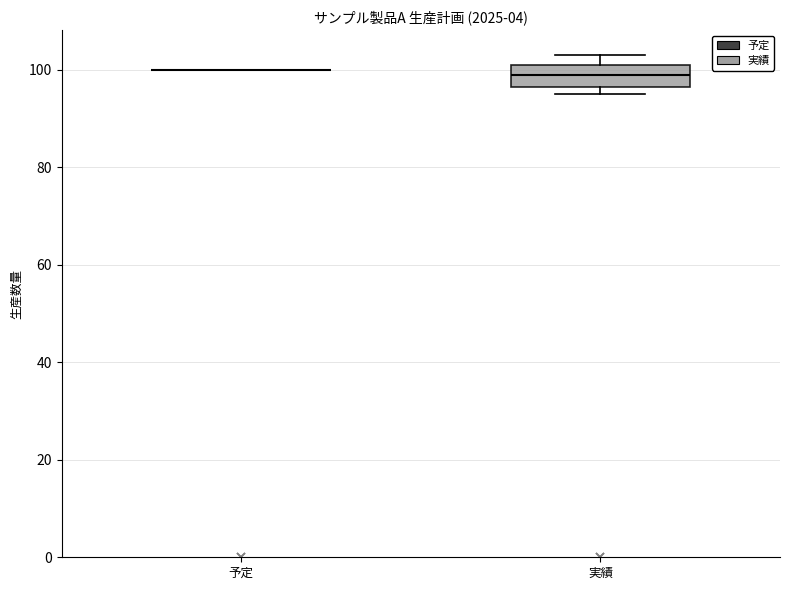

Which box is the tallest, from its lower edge to its upper edge?

実績